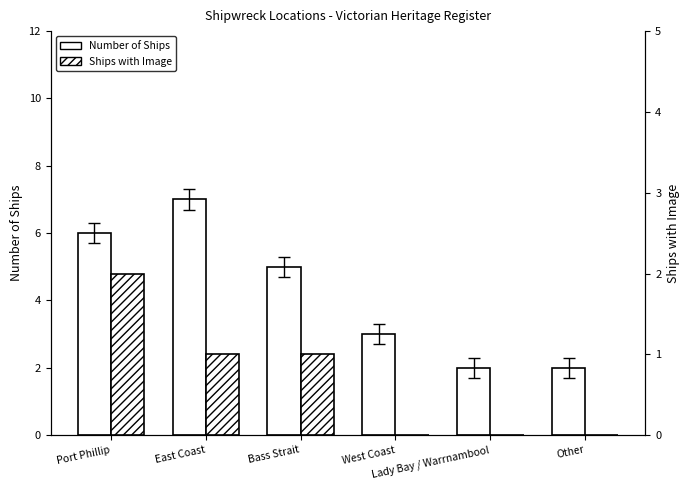

Which category has the highest value in the Number of Ships series?

East Coast